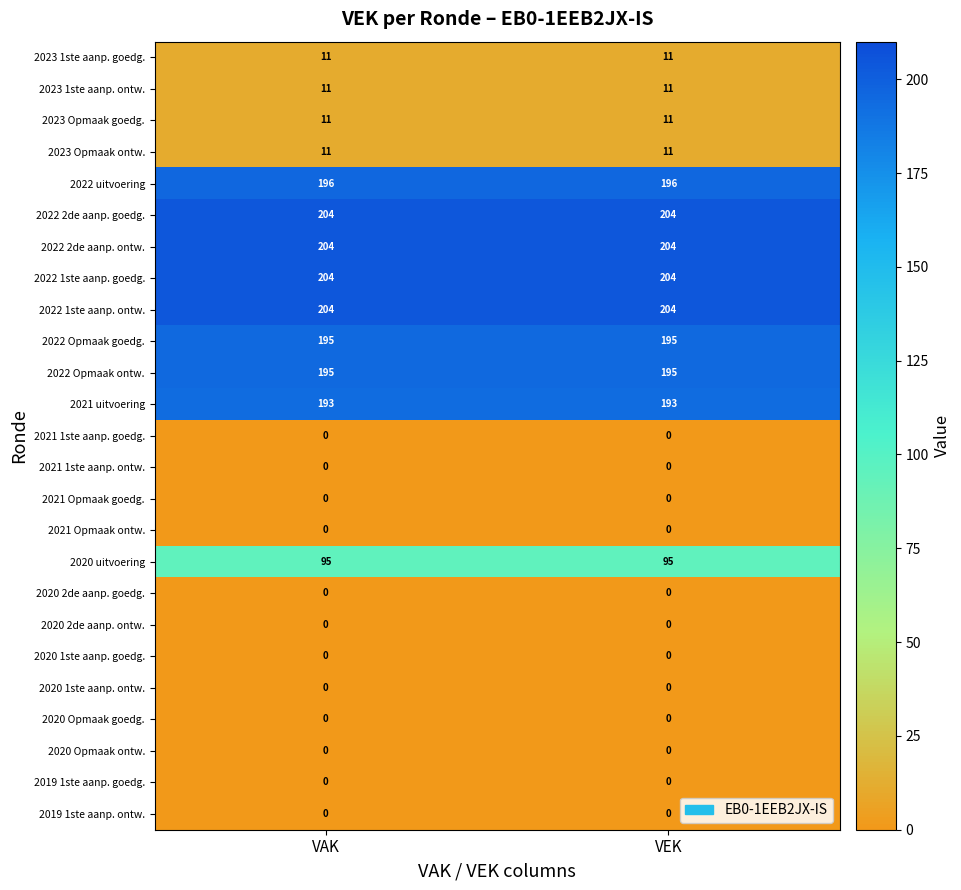

What is the highest value of the 2022 1ste aanp. goedg. series?

204